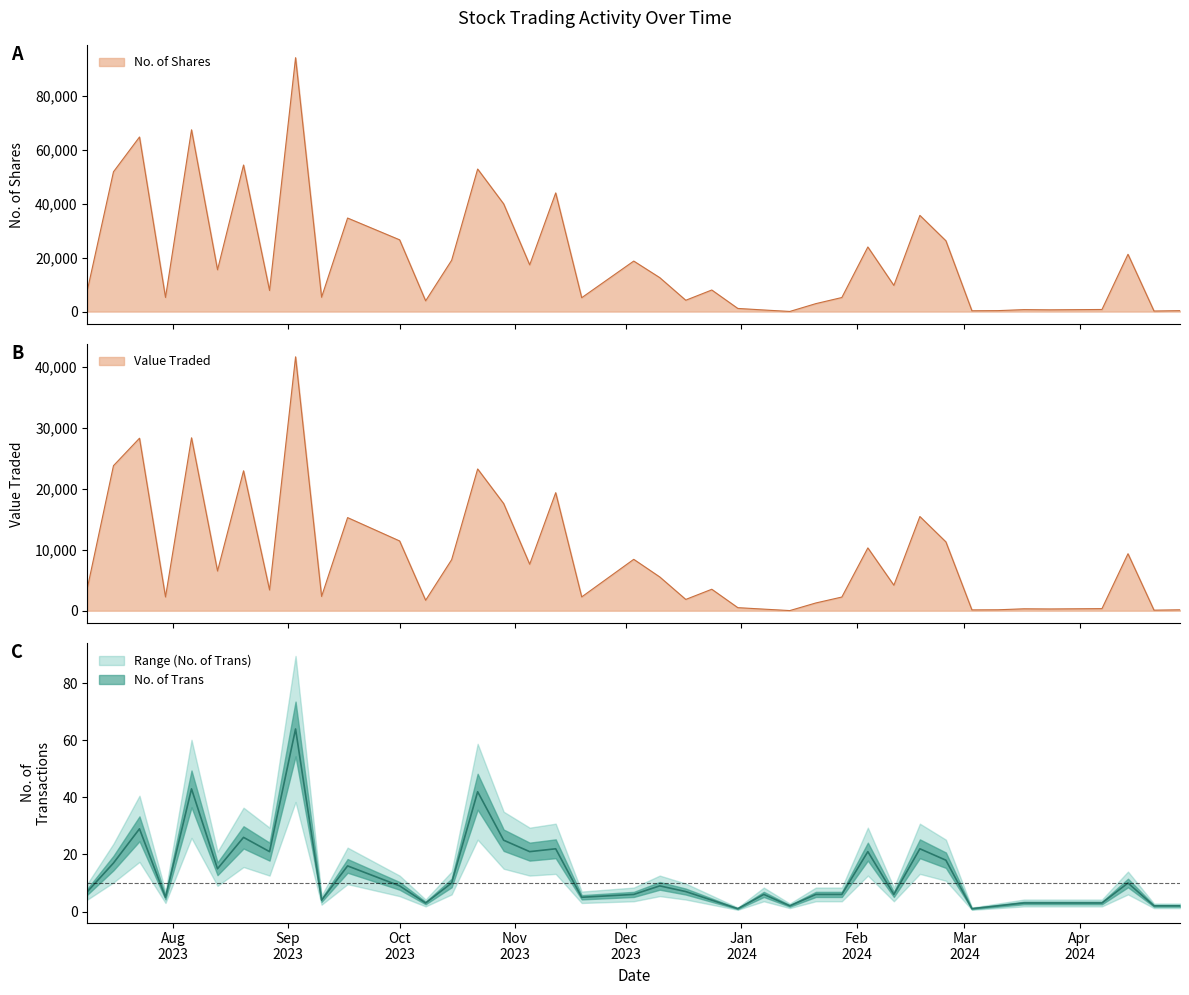

True or false: Value Traded and No. of Trans cross at least once.

False